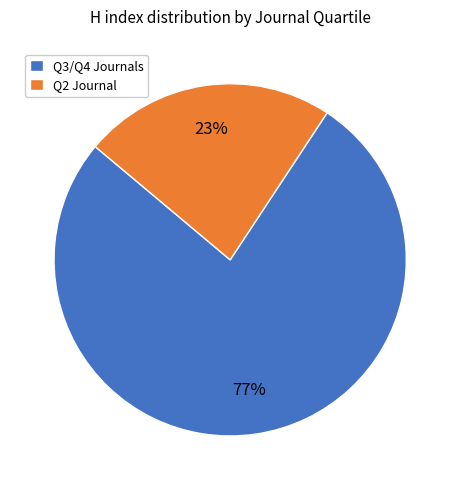

How many slices are in this pie chart?

2